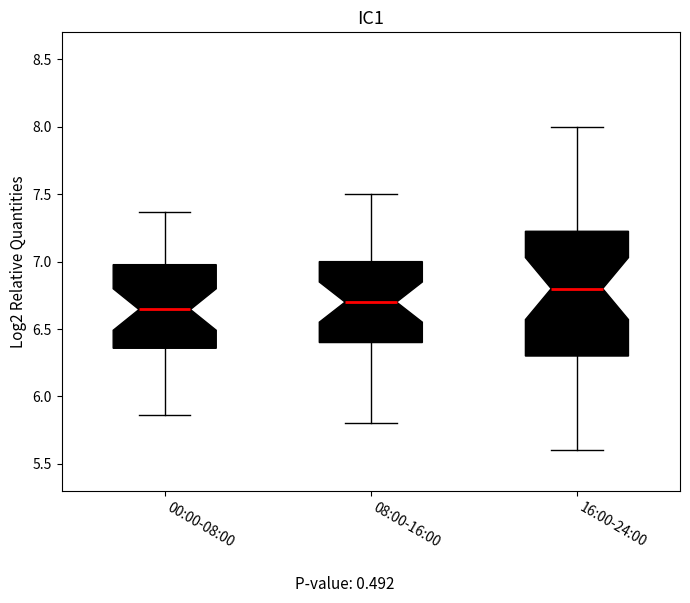

Which box is the tallest, from its lower edge to its upper edge?

16:00-24:00